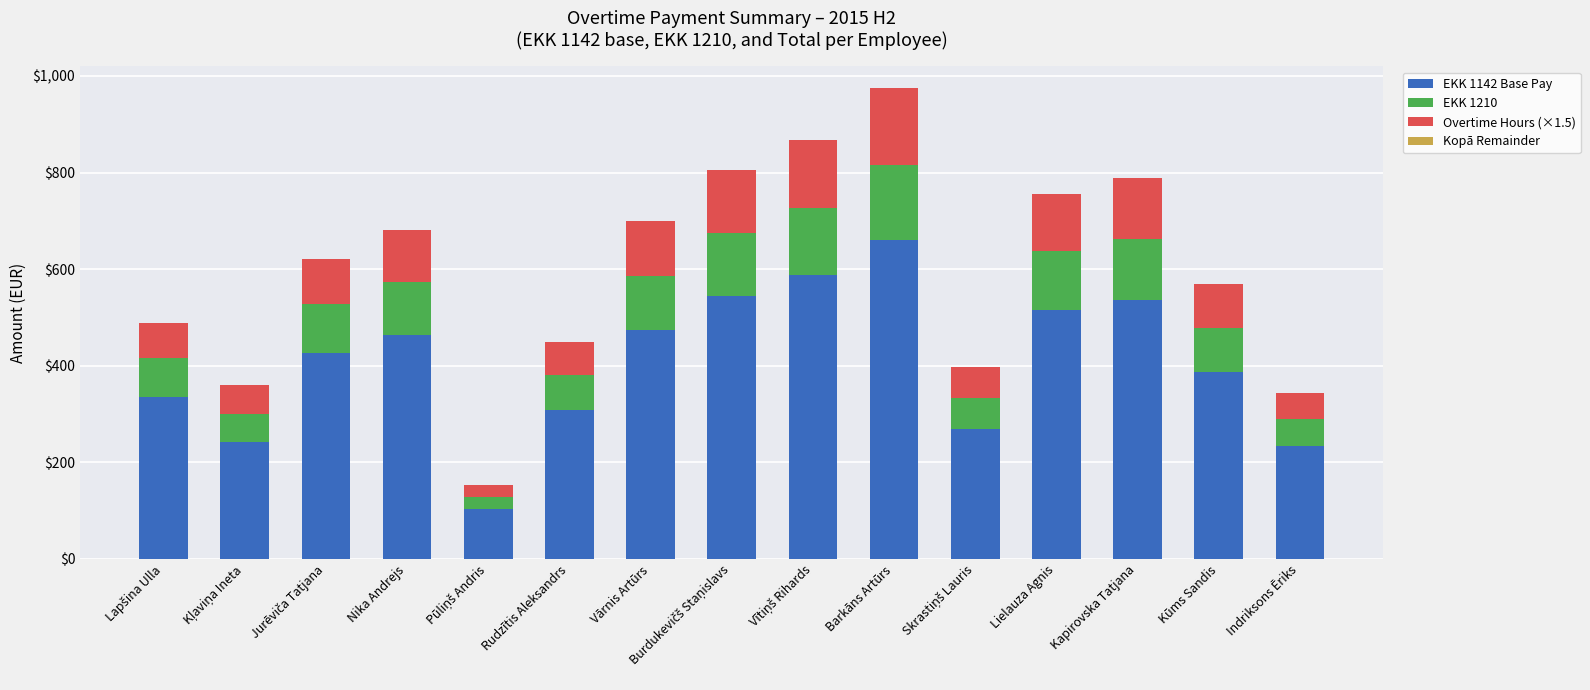

What is the average value of the EKK 1142 Base Pay series?

406.2